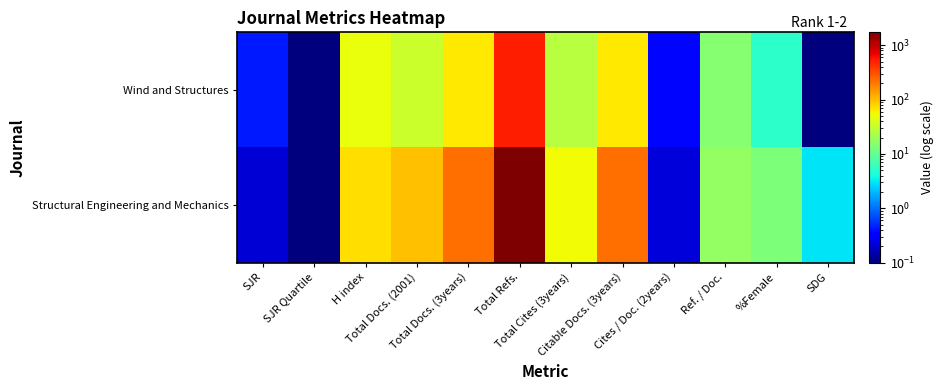

Reading left to right, list all the values displayed in this chart.

Wind and Structures: SJR=0.4	SJR Quartile=0.1	H index=49.0	Total Docs. (2001)=34.0	Total Docs. (3years)=64.0	Total Refs.=513.0	Total Cites (3years)=27.0	Citable Docs. (3years)=63.0	Cites / Doc. (2years)=0.4	Ref. / Doc.=15.1	%Female=5.3	SDG=0.1
Structural Engineering and Mechanics: SJR=0.2	SJR Quartile=0.1	H index=71.0	Total Docs. (2001)=97.0	Total Docs. (3years)=229.0	Total Refs.=1726.0	Total Cites (3years)=52.0	Citable Docs. (3years)=228.0	Cites / Doc. (2years)=0.2	Ref. / Doc.=17.8	%Female=13.3	SDG=3.0